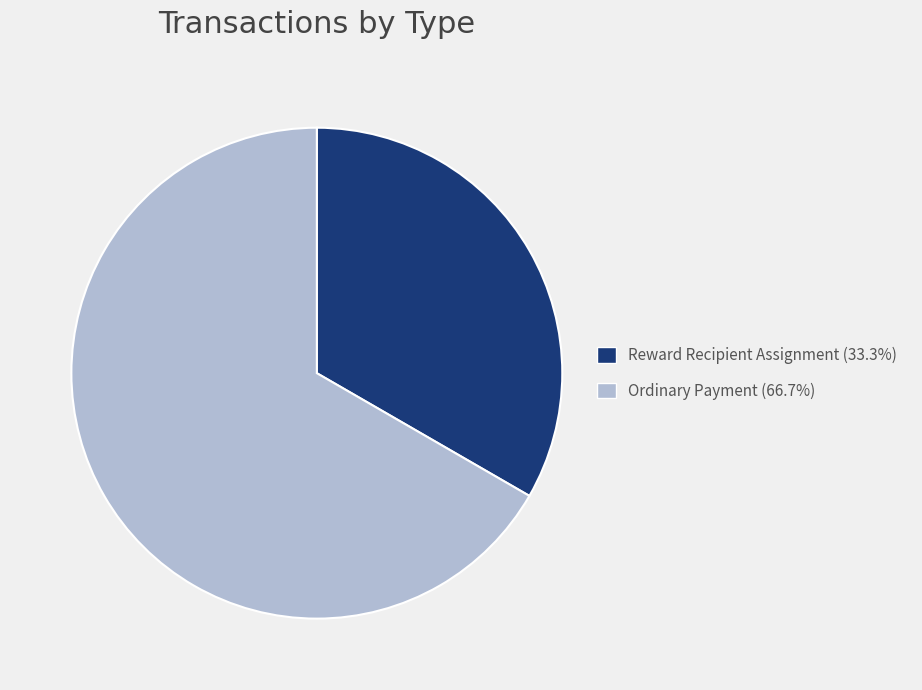

True or false: Ordinary Payment accounts for 67% of the total.

True